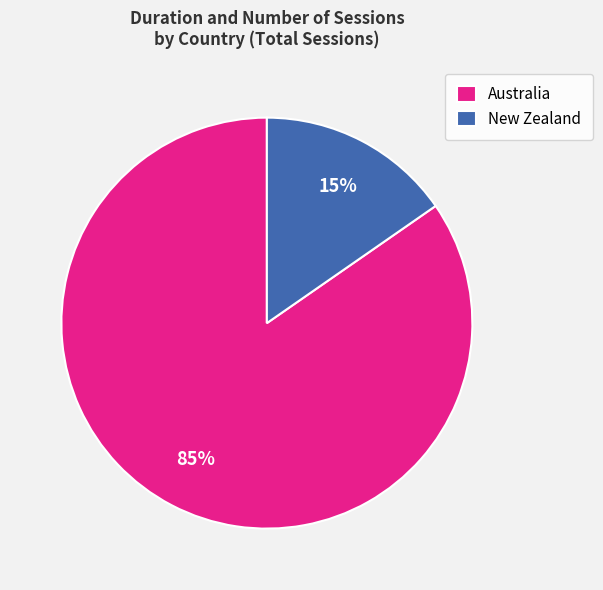

Which category has the smallest portion of the pie?

New Zealand